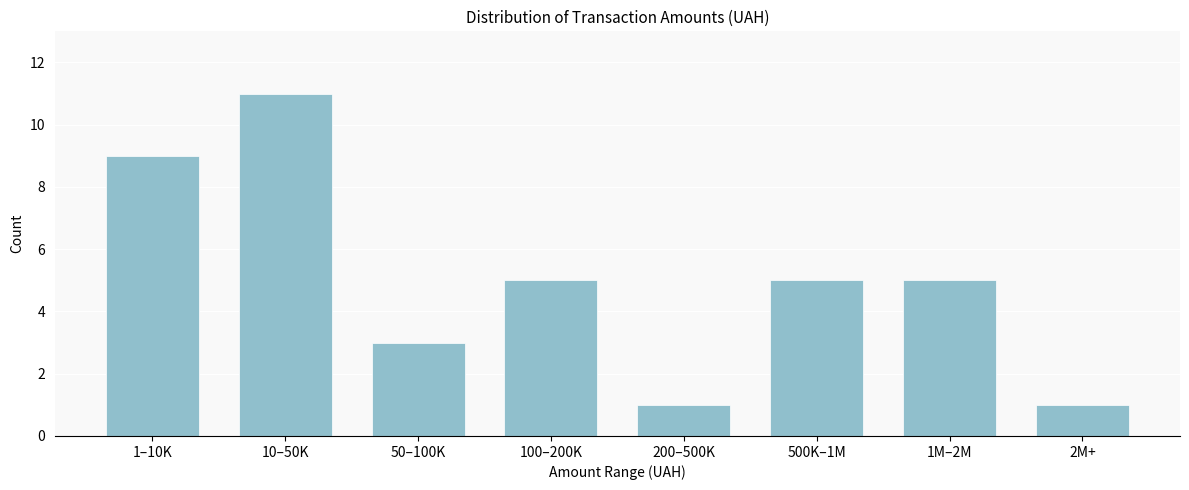

Reading right to left, what are all the values shown in this chart?

2M+=1	1M–2M=5	500K–1M=5	200–500K=1	100–200K=5	50–100K=3	10–50K=11	1–10K=9